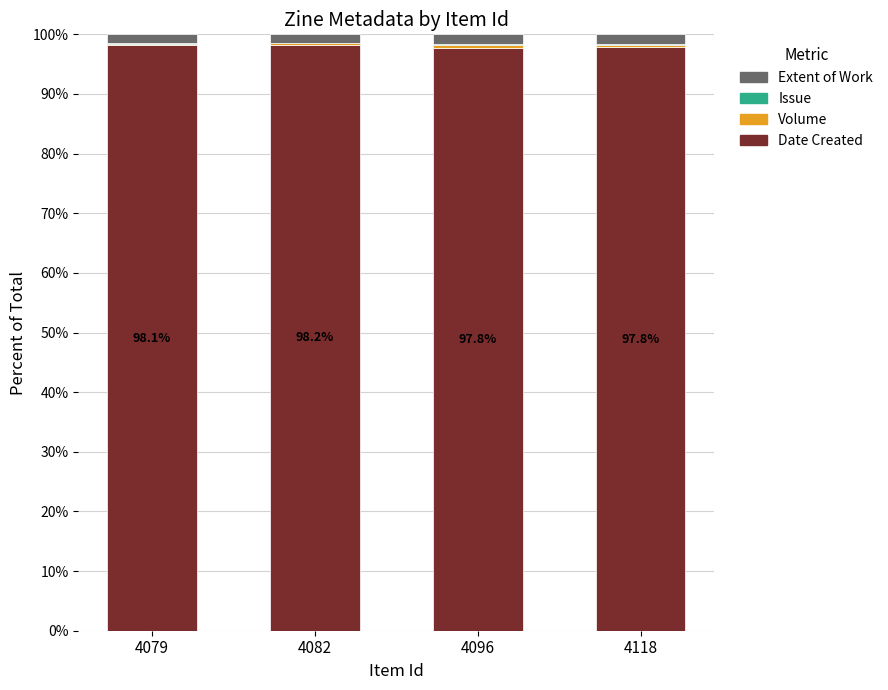

The Date Created series shows 139.6 at 4118. True or false?

False